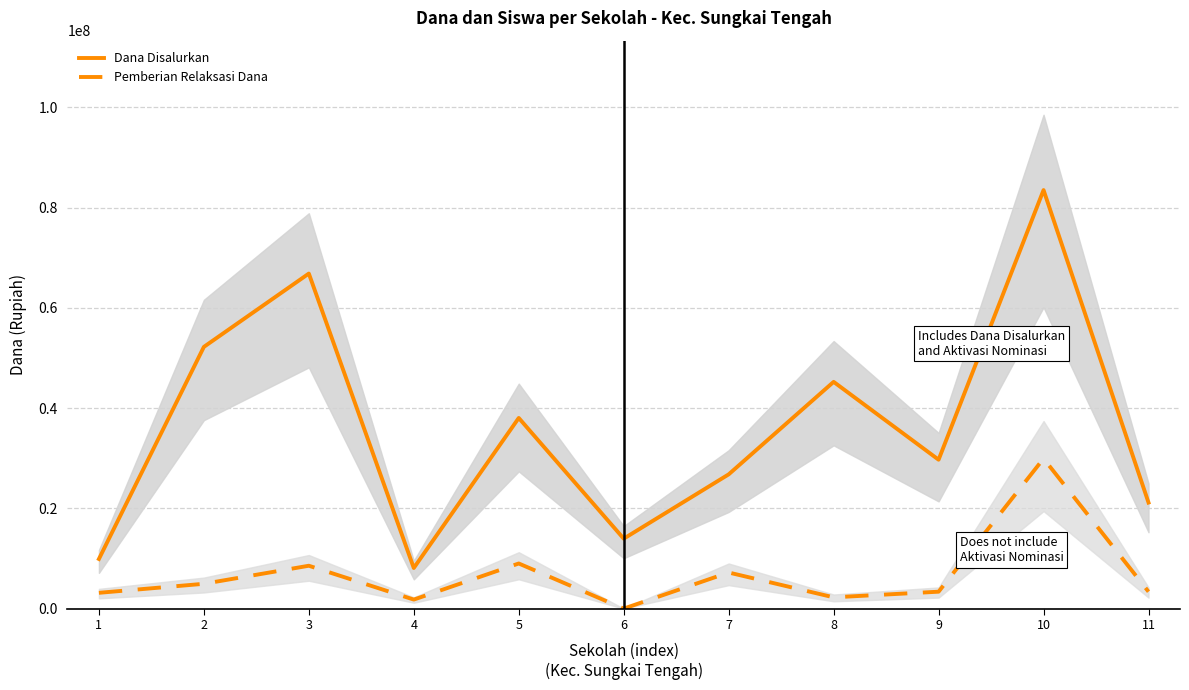

Between 6 and 5, which is larger?

5